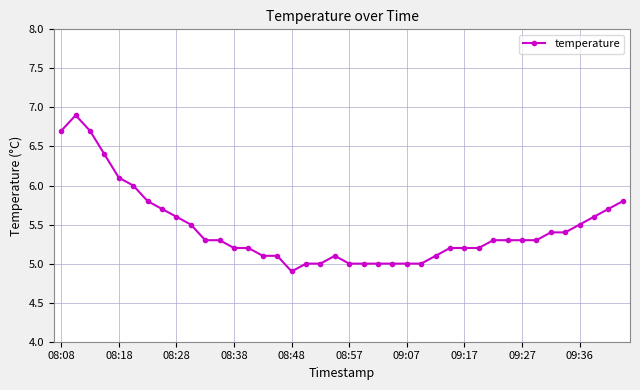

What is the value of the 20th point from the left?

5.1